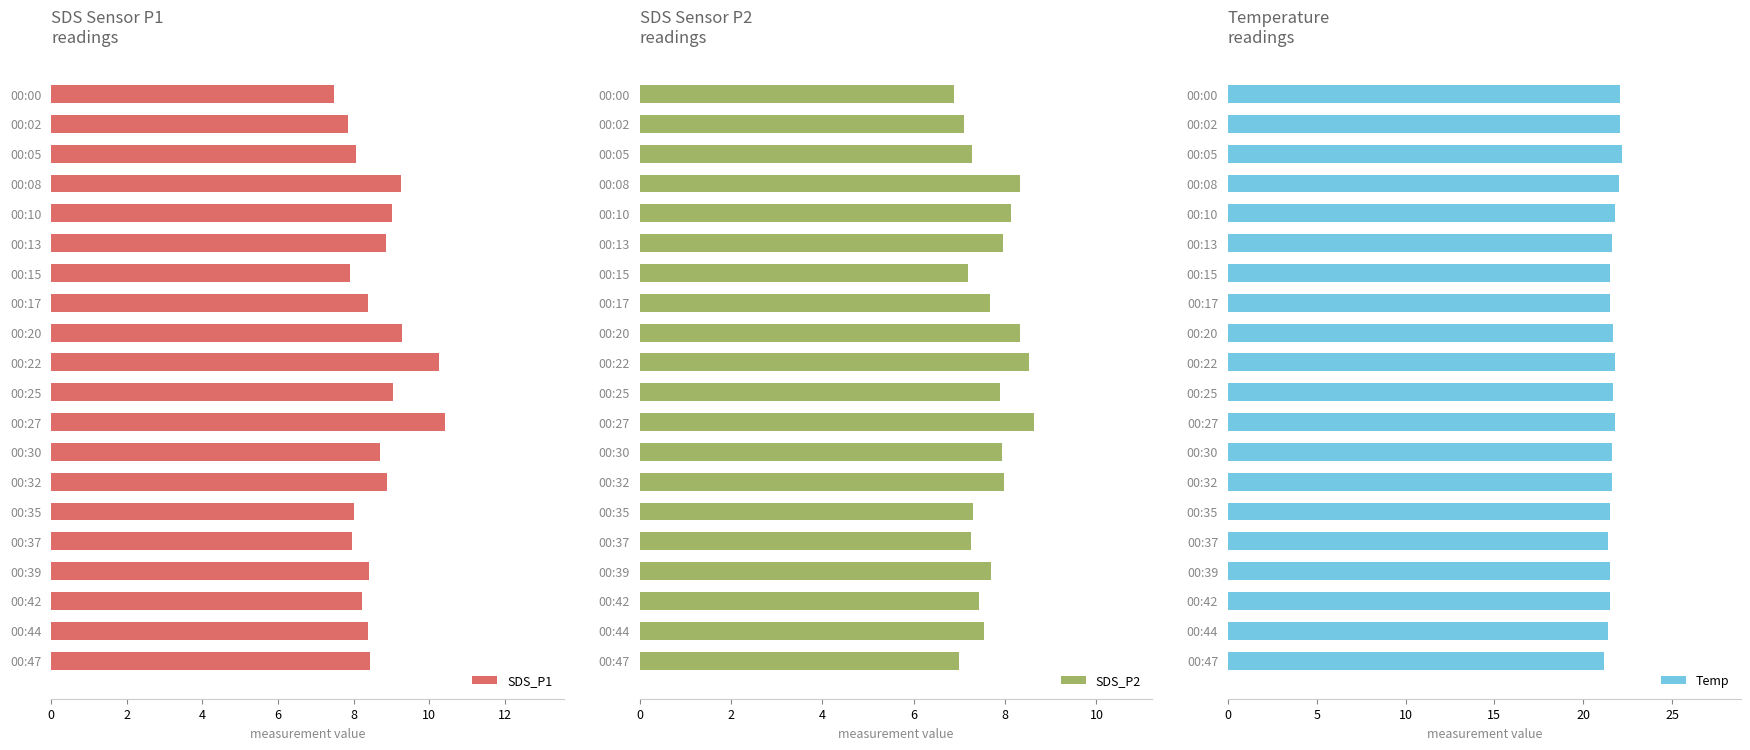

What is the average value of the SDS_P2 series?

7.7